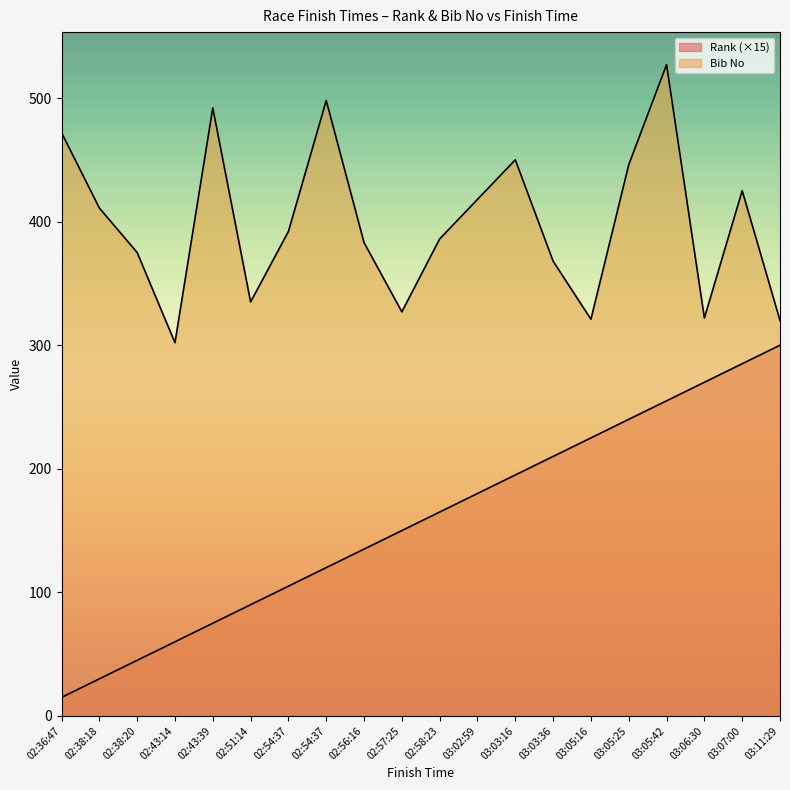

What is the maximum value for Rank?

300